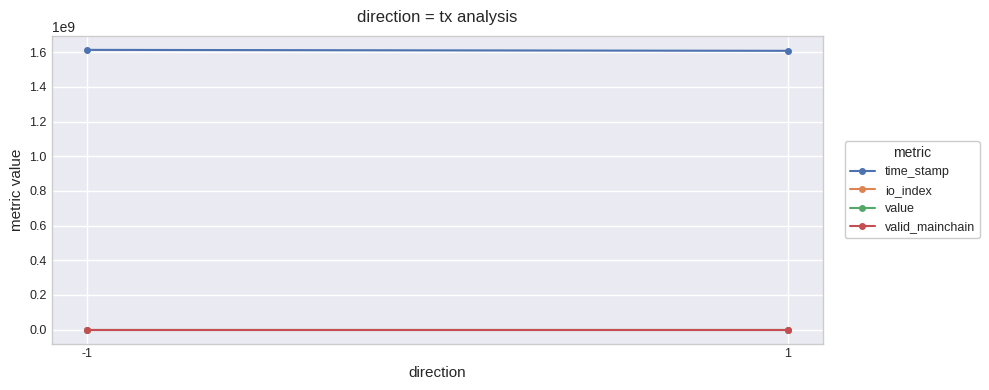

Rank the categories by time_stamp value from highest to lowest.

-1, 1